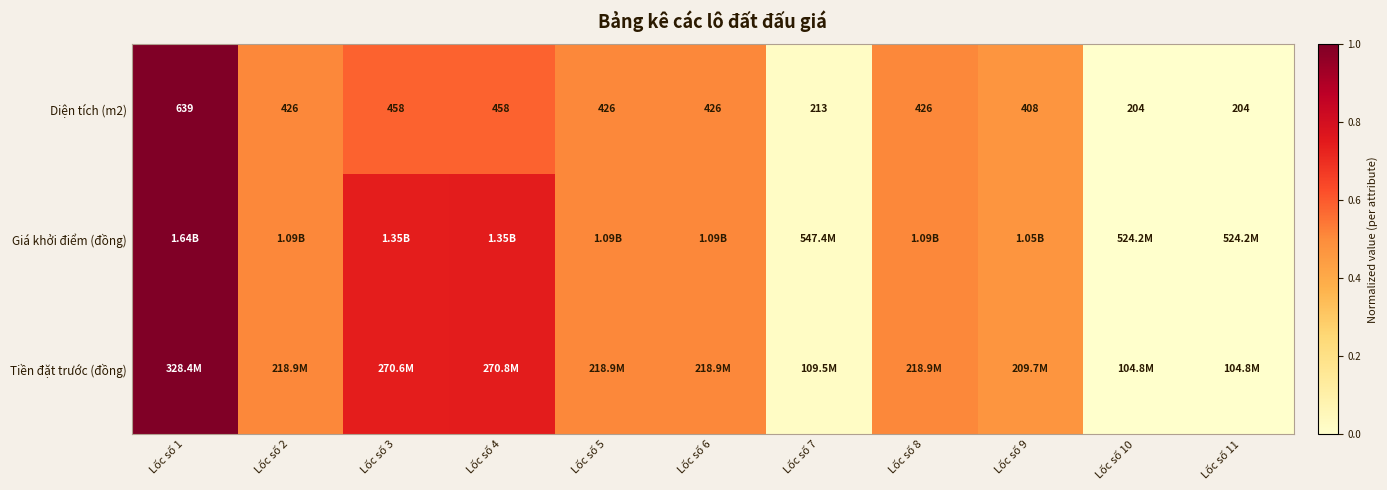

Is it true that Giá khởi điểm (đồng) equals 0.3 at Lốc số 3?

False